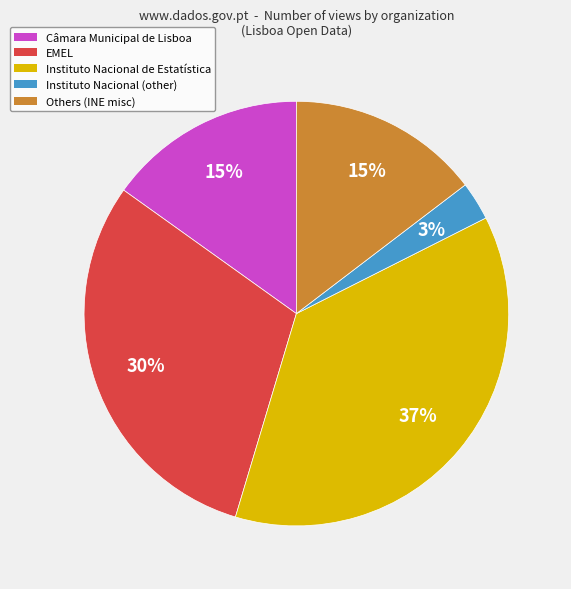

Which category has the smallest portion of the pie?

Instituto Nacional (other)